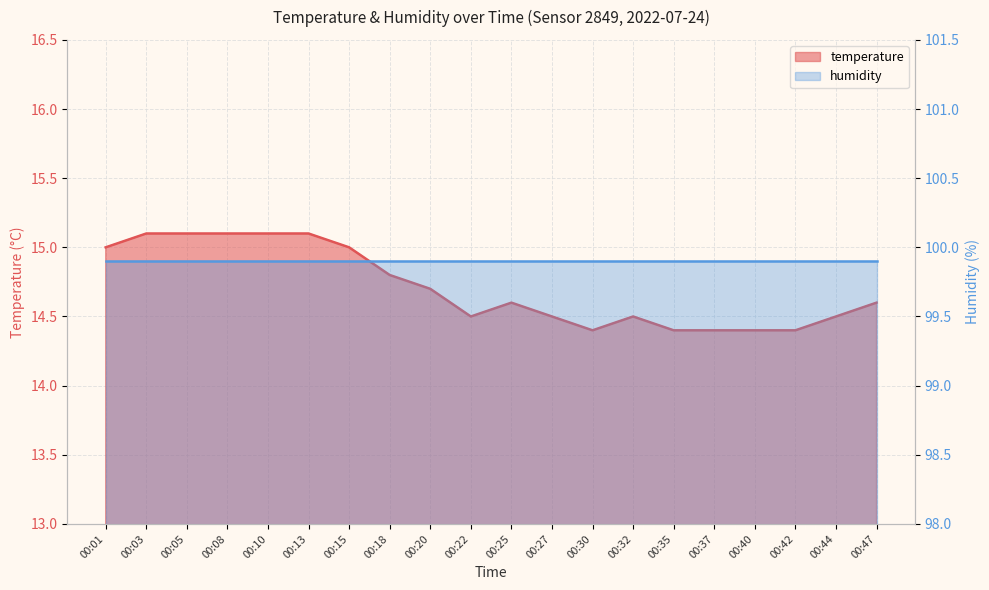

What is the value of the 9th point from the left?

14.7